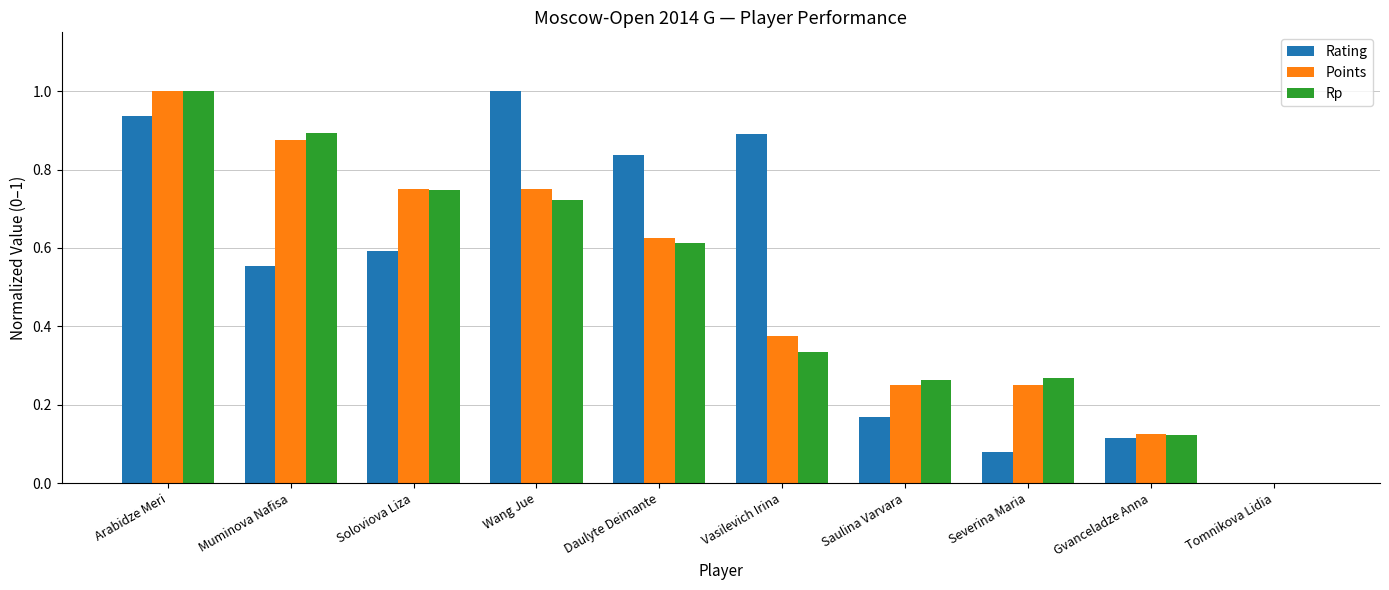

At which category is the sum across all series the highest?

Arabidze Meri